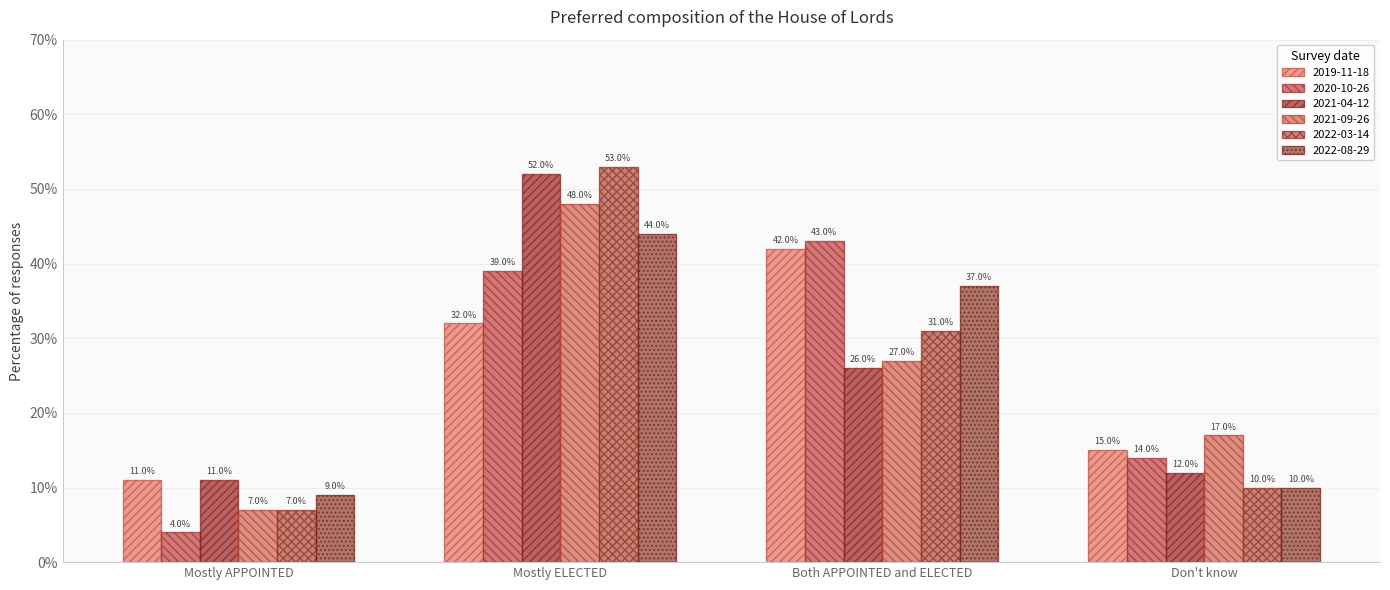

Reading right to left, extract all data points from this chart.

2019-11-18: 15.0	42.0	32.0	11.0
2020-10-26: 14.0	43.0	39.0	4.0
2021-04-12: 12.0	26.0	52.0	11.0
2021-09-26: 17.0	27.0	48.0	7.0
2022-03-14: 10.0	31.0	53.0	7.0
2022-08-29: 10.0	37.0	44.0	9.0